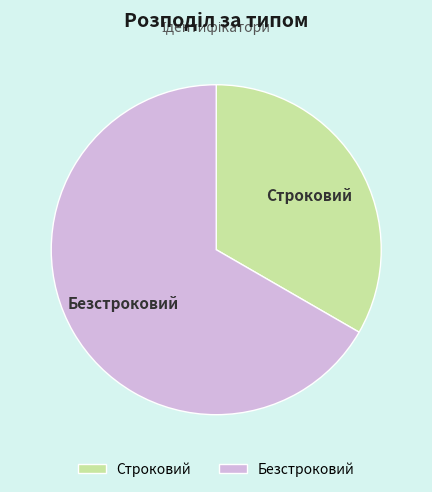

Which category has the smallest portion of the pie?

Строковий